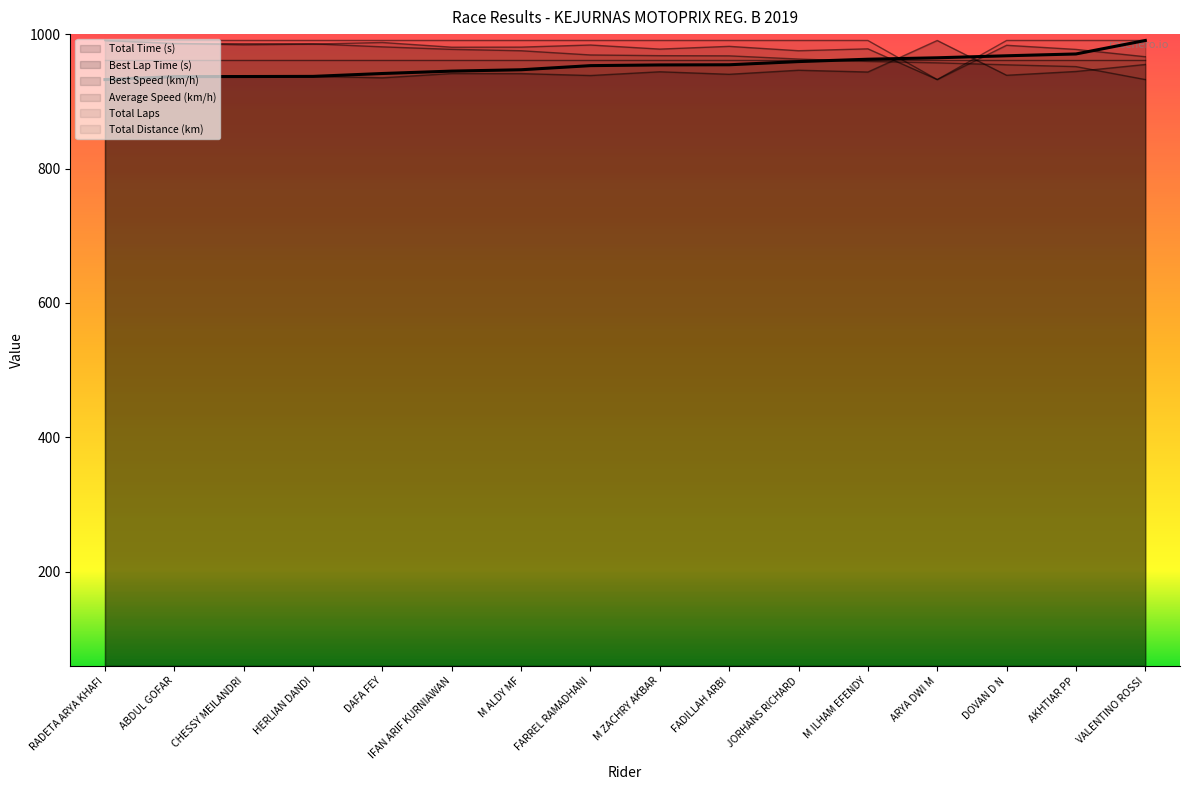

What is the maximum value for Average Speed (km/h)?

990.5